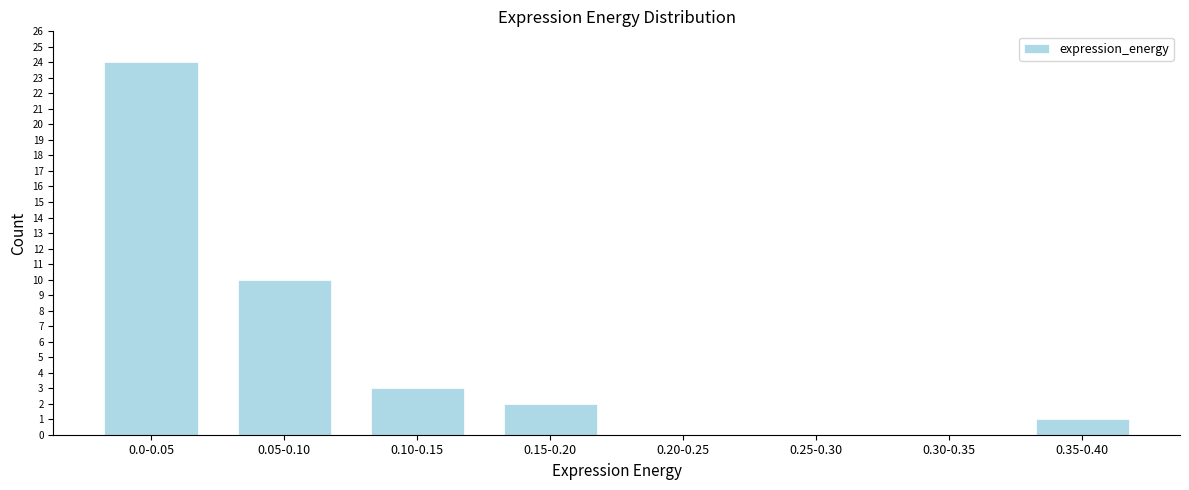

Reading left to right, extract all data points from this chart.

0.0-0.05=24	0.05-0.10=10	0.10-0.15=3	0.15-0.20=2	0.20-0.25=0	0.25-0.30=0	0.30-0.35=0	0.35-0.40=1